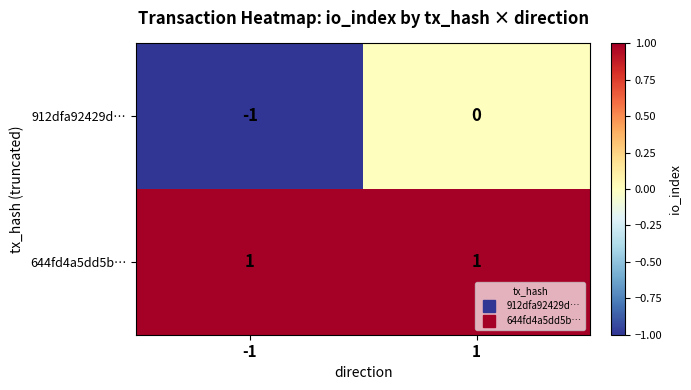

Reading left to right, transcribe all the data shown in this chart.

912dfa92429d…: -1=-1	1=0
644fd4a5dd5b…: -1=1	1=1